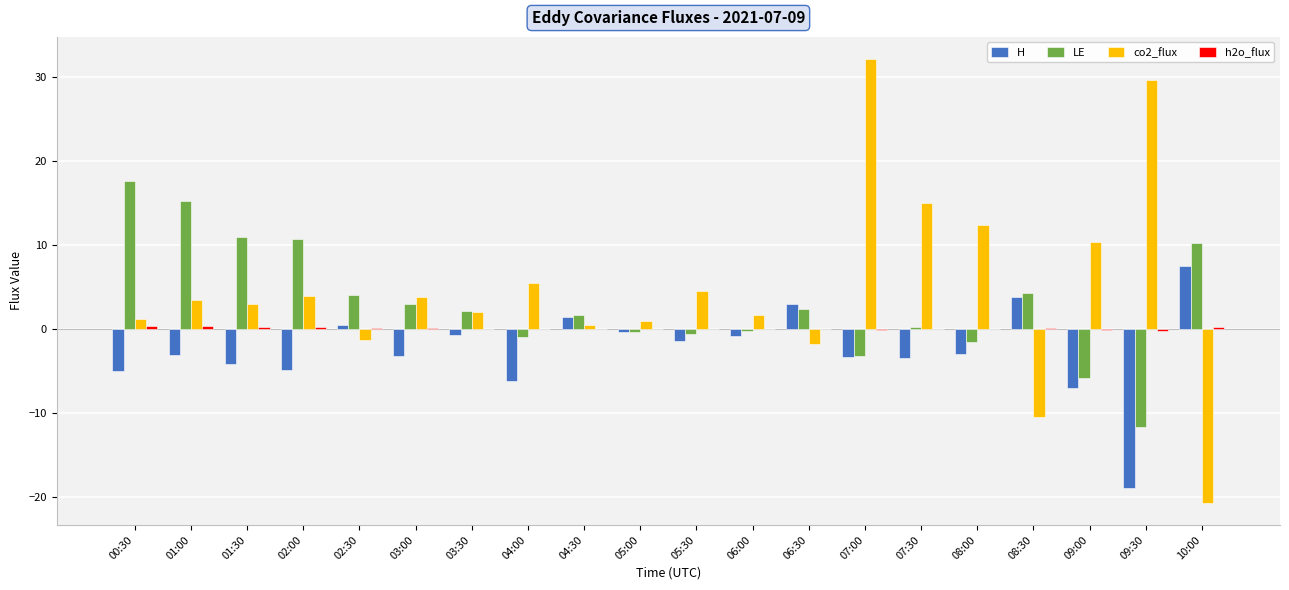

What is the maximum value for H?

7.6